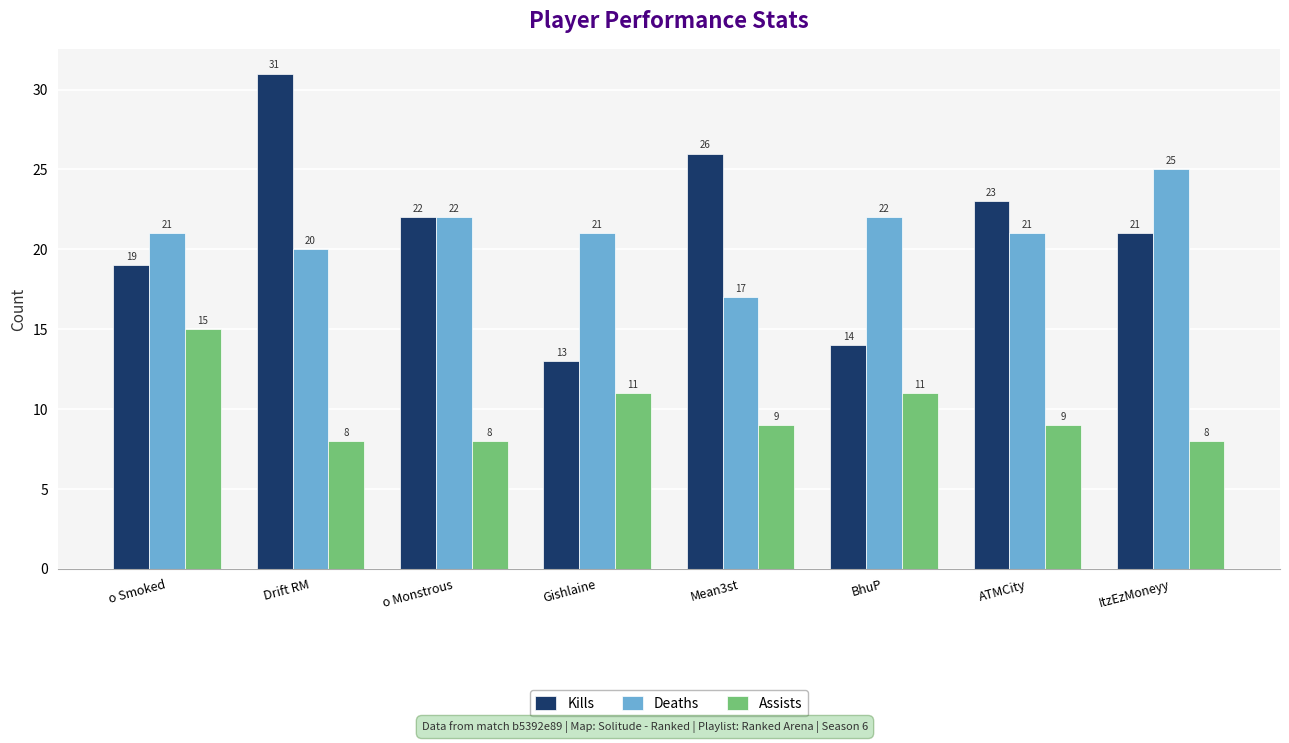

At ATMCity, list the series in order from smallest to largest.

Assists, Deaths, Kills